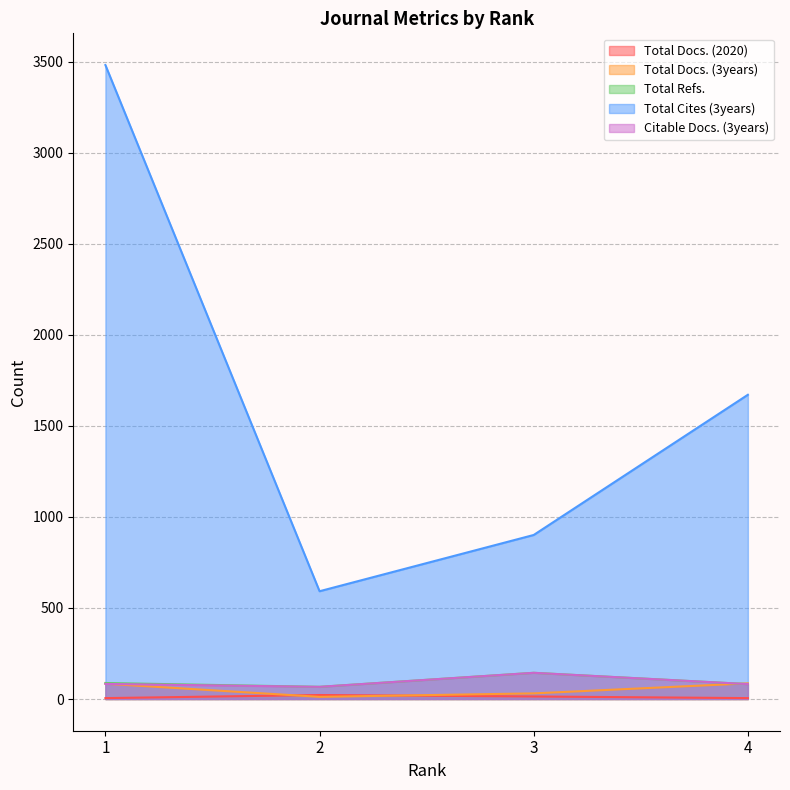

What is the difference between the second highest and minimum values in the Total Docs. (2020) series?

9